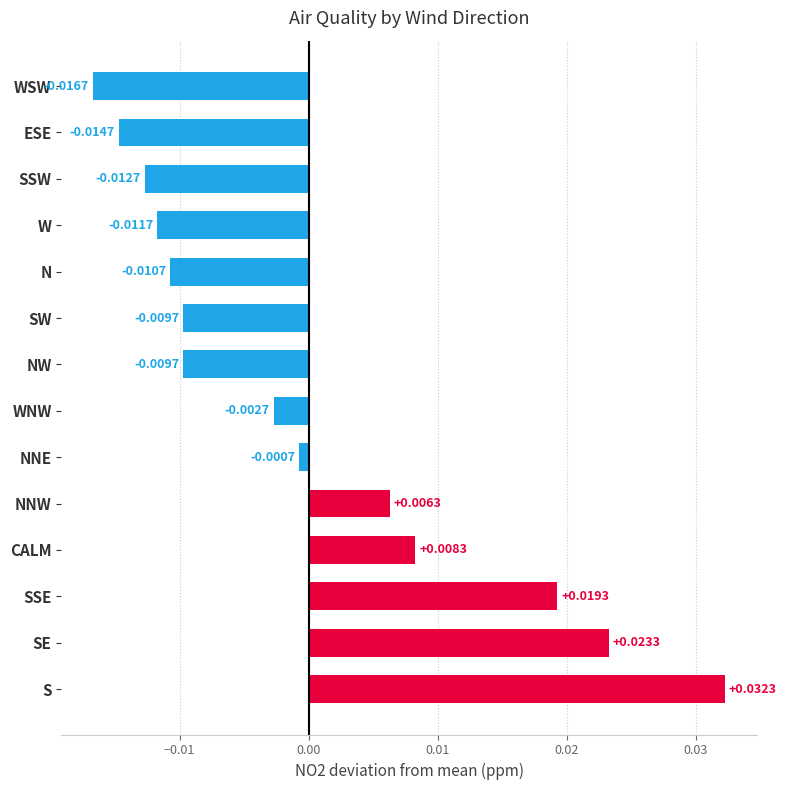

Between S and SE, which is larger?

S